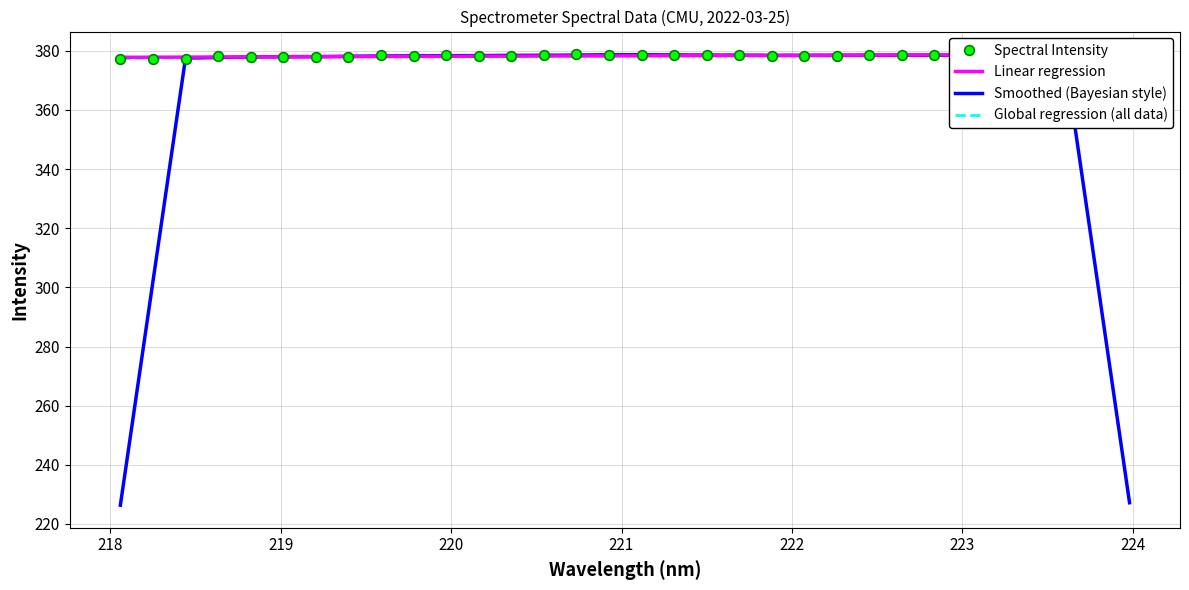

What is the minimum value for Smoothed (Bayesian style)?

226.3